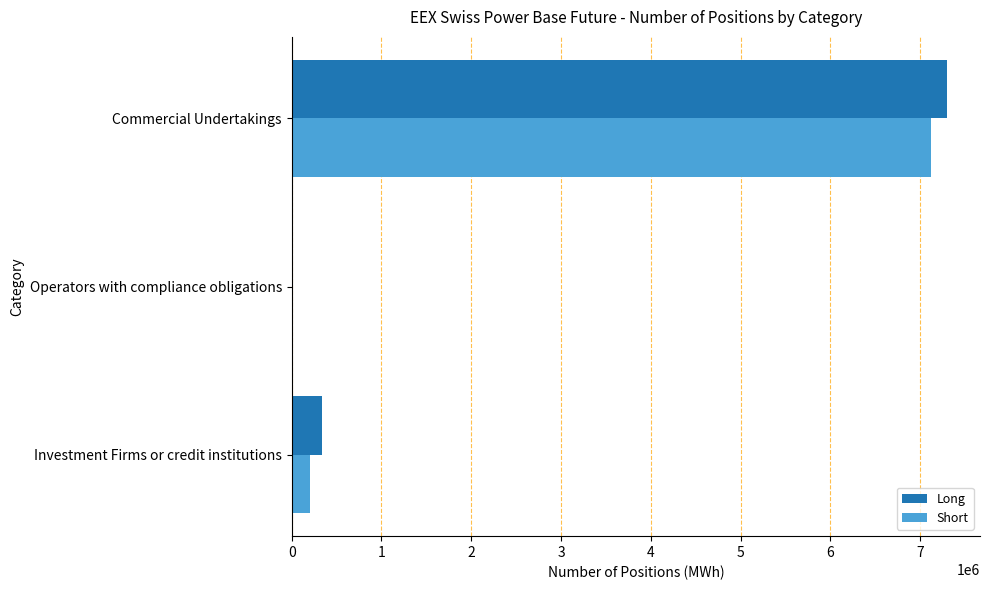

What is the average value of the Long series?

2547359